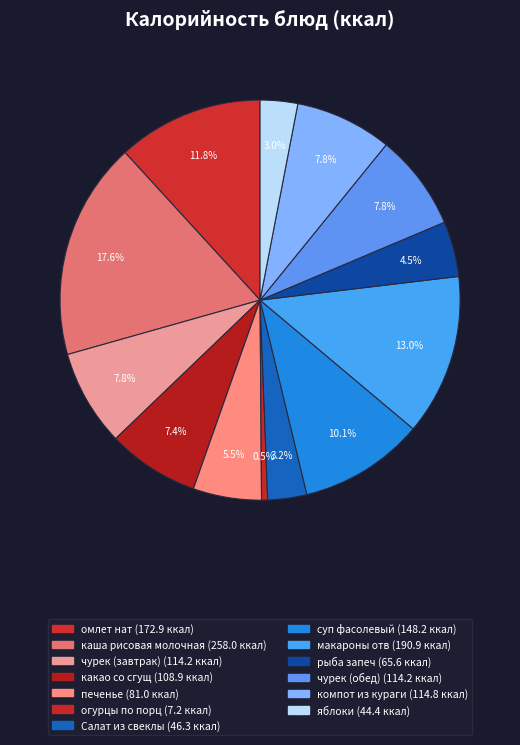

How many segments does this pie chart have?

13